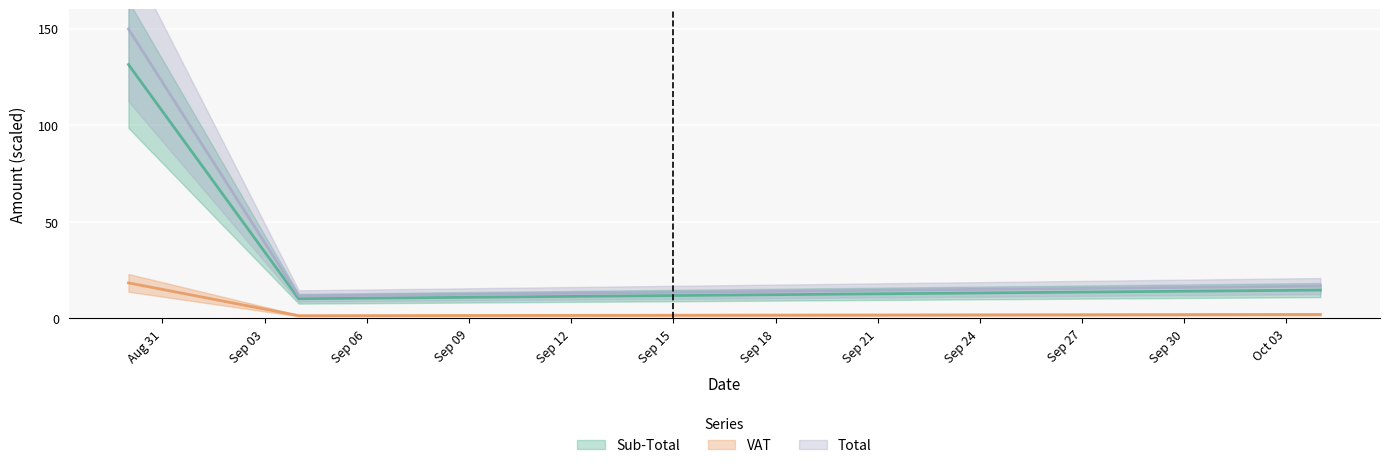

At which label does Sub-Total reach its peak?

2017-08-30